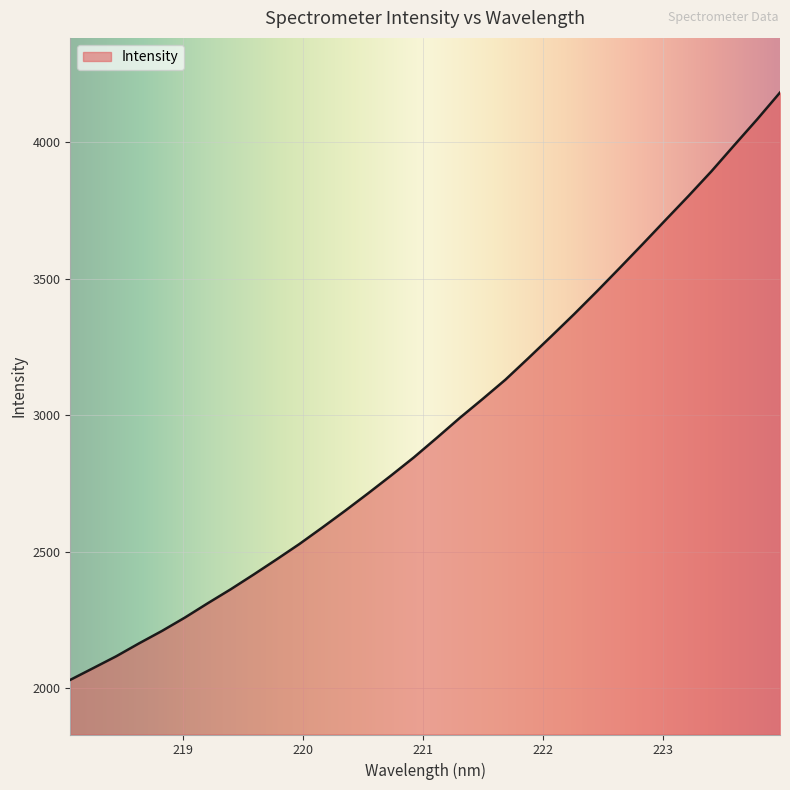

What is the maximum value shown in the chart?

4181.1